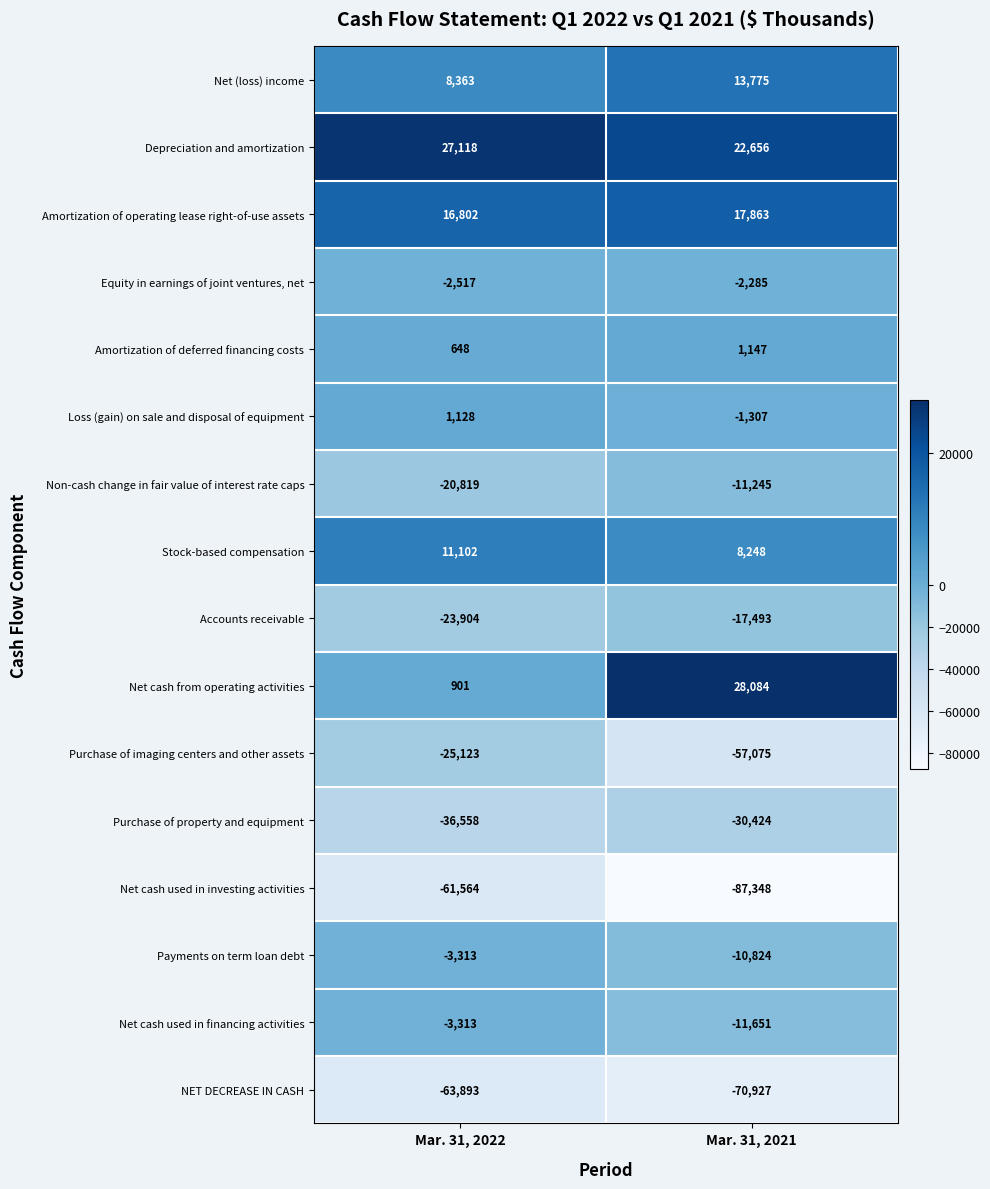

Which series changed the most between Mar. 31, 2022 and Mar. 31, 2021?

Purchase of imaging centers and other assets